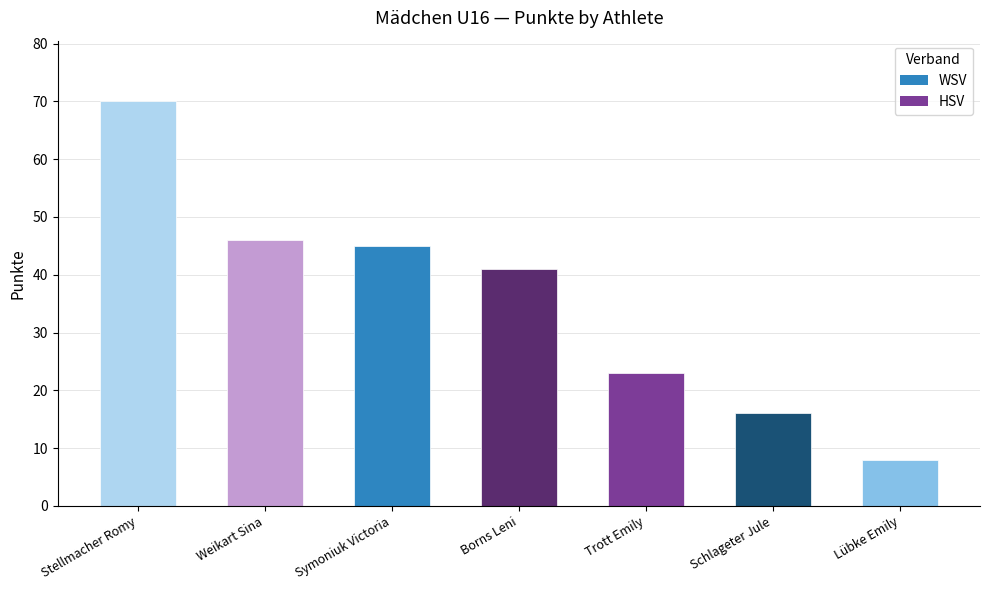

Does the chart contain any negative values?

No